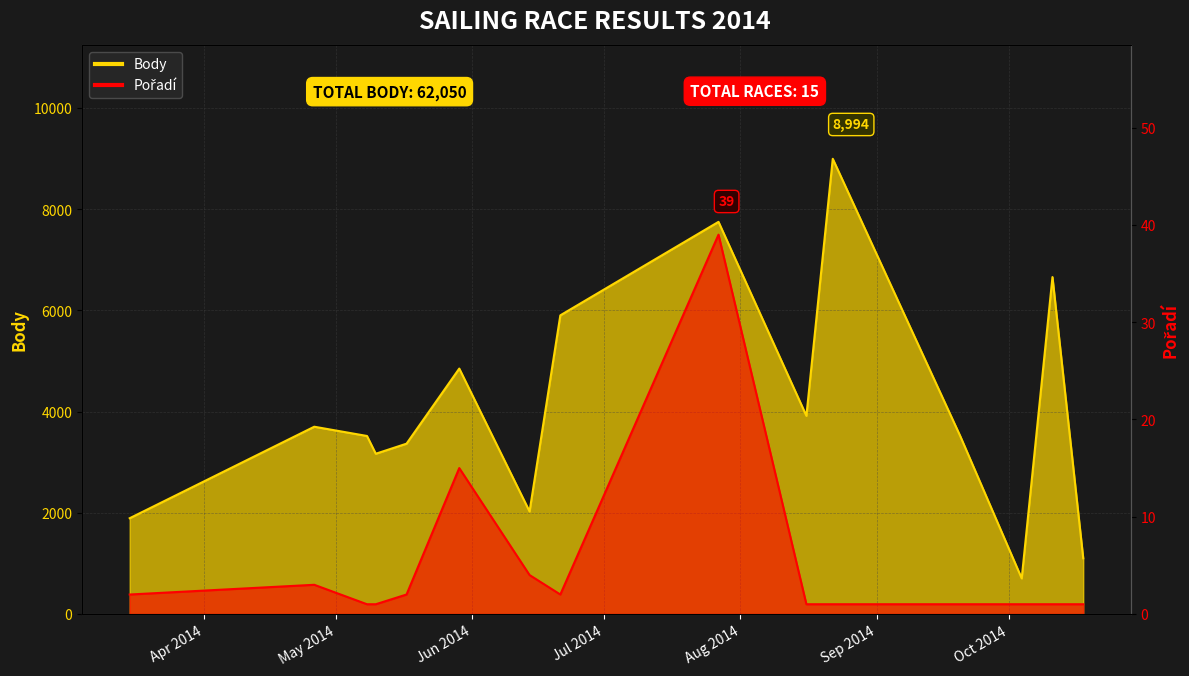

Is the value of Body at 2014-05-08 greater than the value of Pořadí at 2014-08-16?

Yes